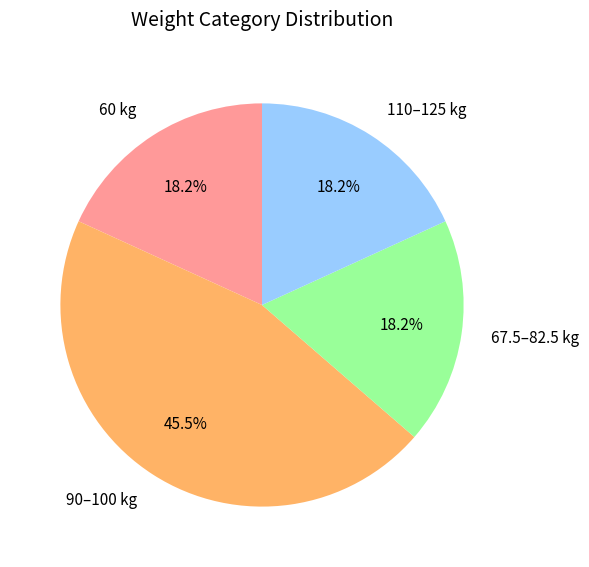

What percentage do 67.5–82.5 kg and 60 kg together represent?

36.4%